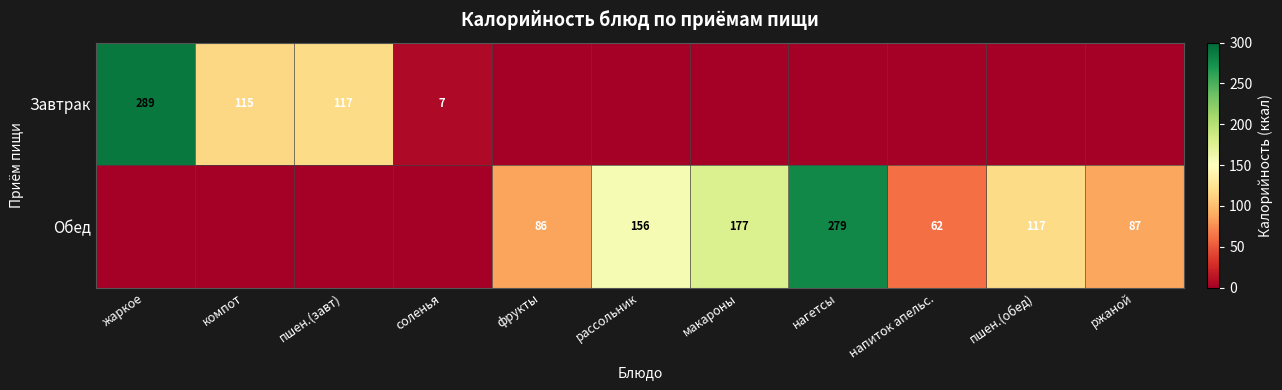

The Обед series shows 156 at рассольник. True or false?

True